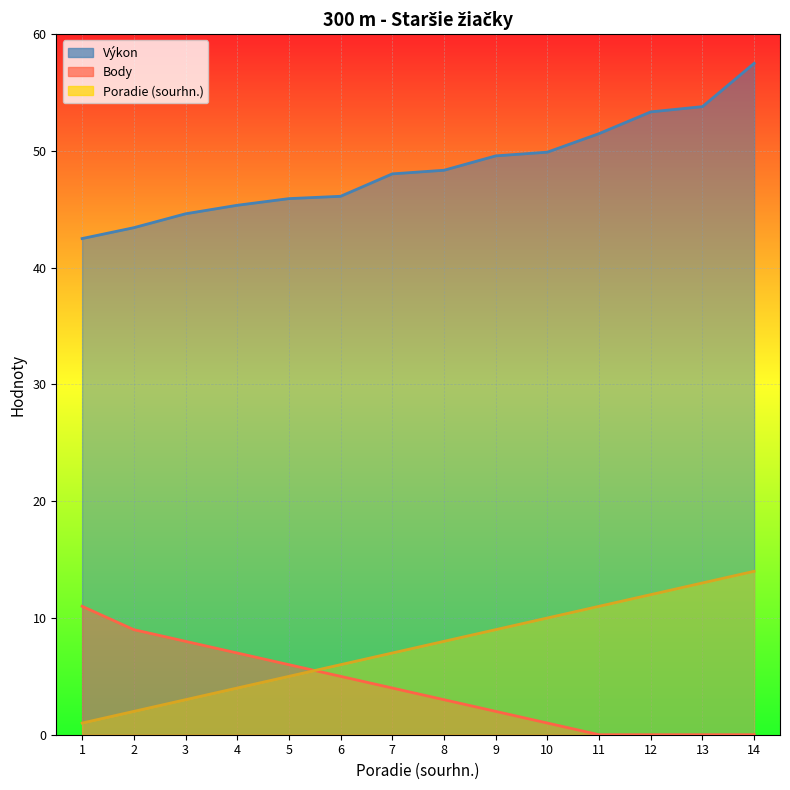

What are all the series names shown in the legend?

Poradie (sourhn.), Výkon, Body